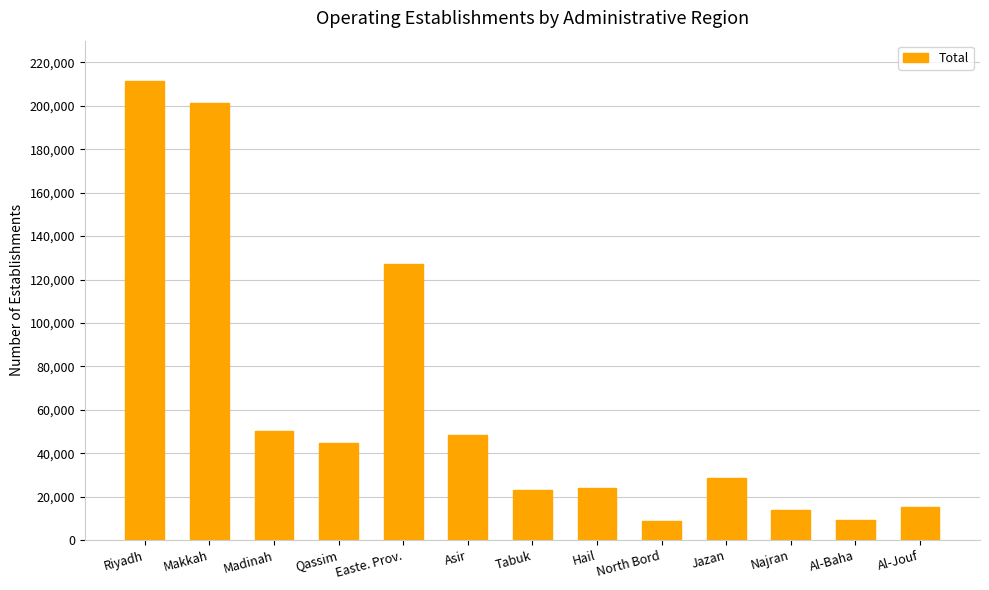

What is the difference between the second highest and second lowest values?

192075